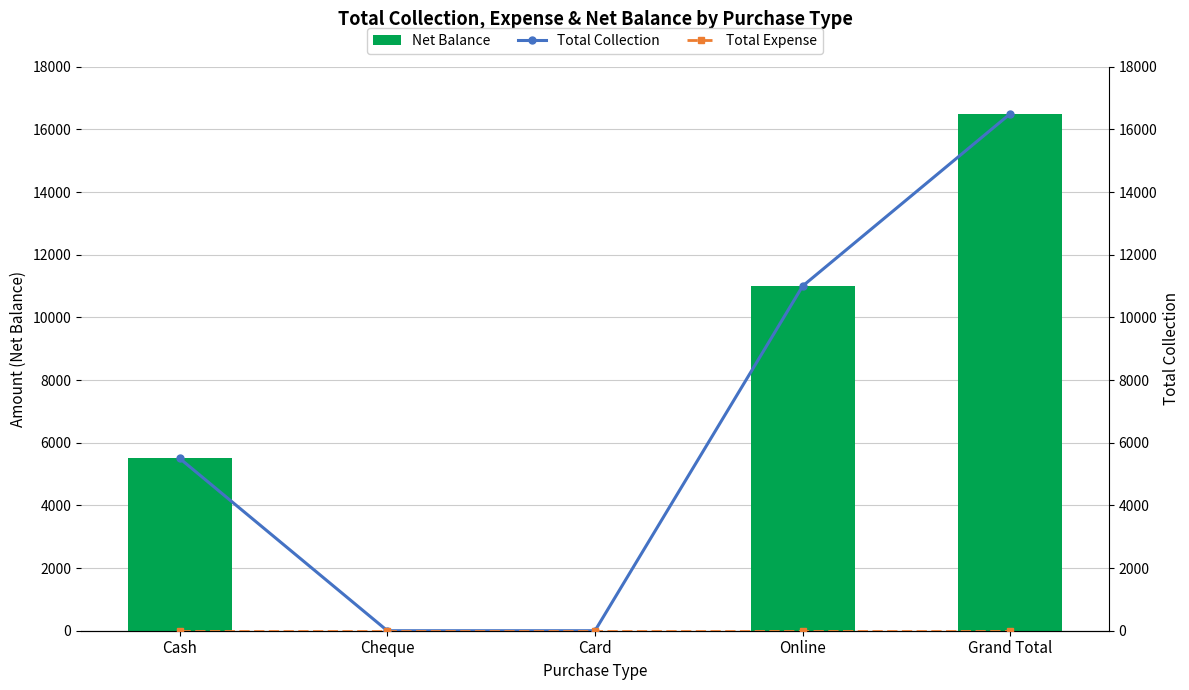

Which series has the widest spread of values?

Net Balance